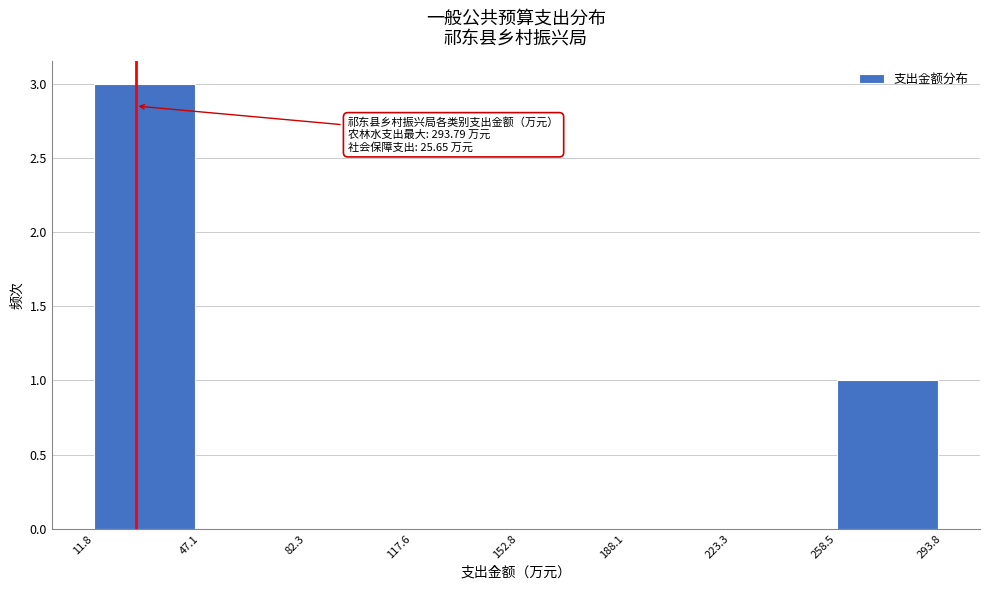

Which range on the x-axis has the tallest bar?

11.8 to 47.1